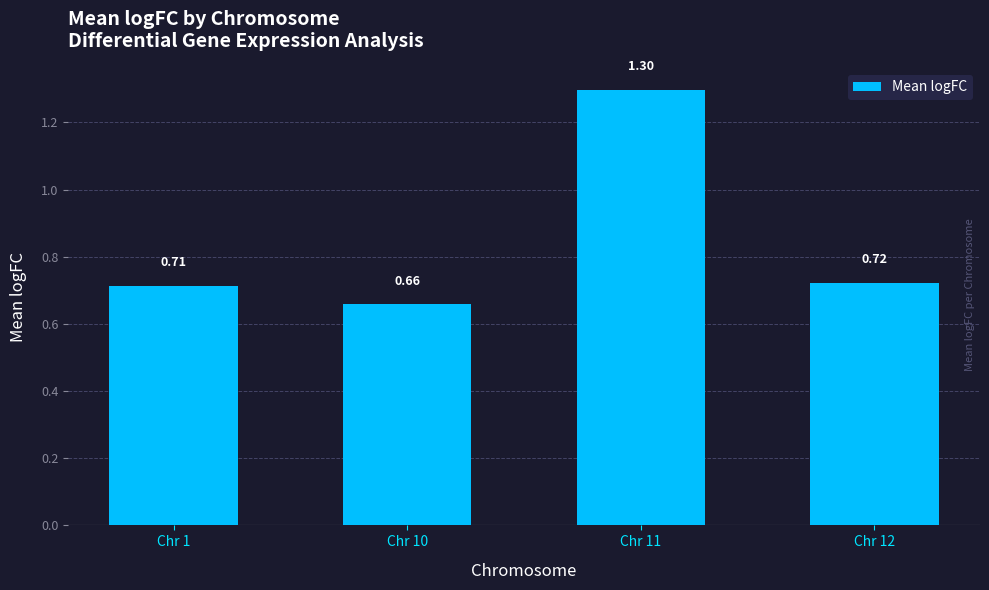

What is the change in value from Chr 1 to Chr 11?

+0.6